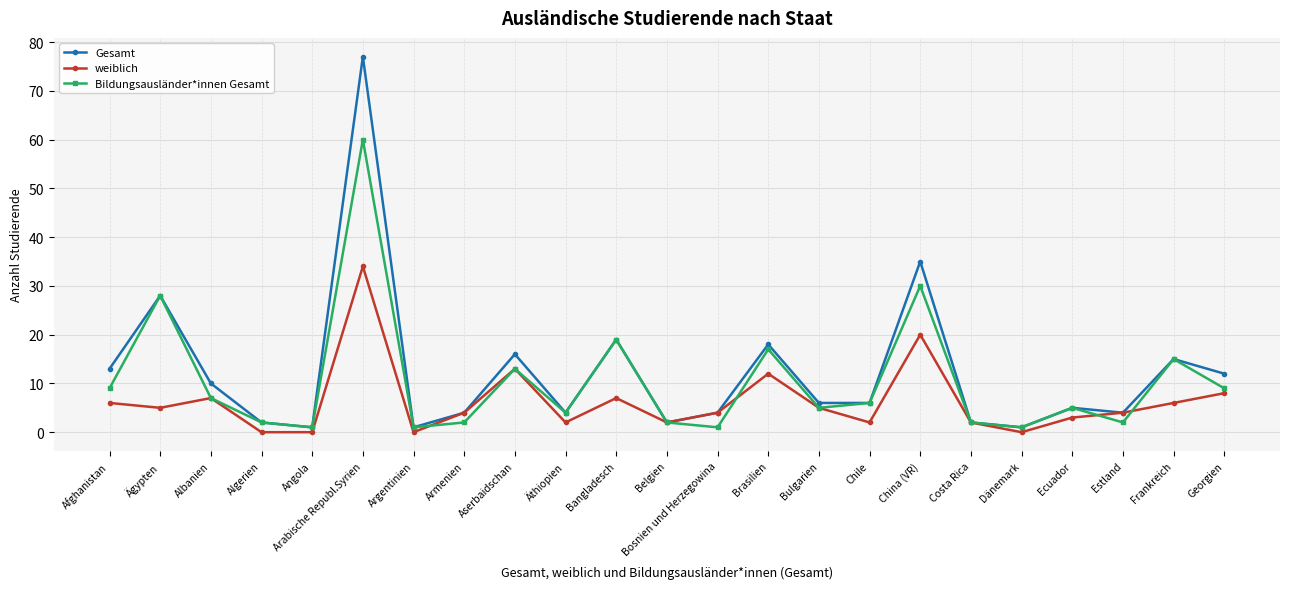

Does the chart display data point markers on the line(s)?

Yes